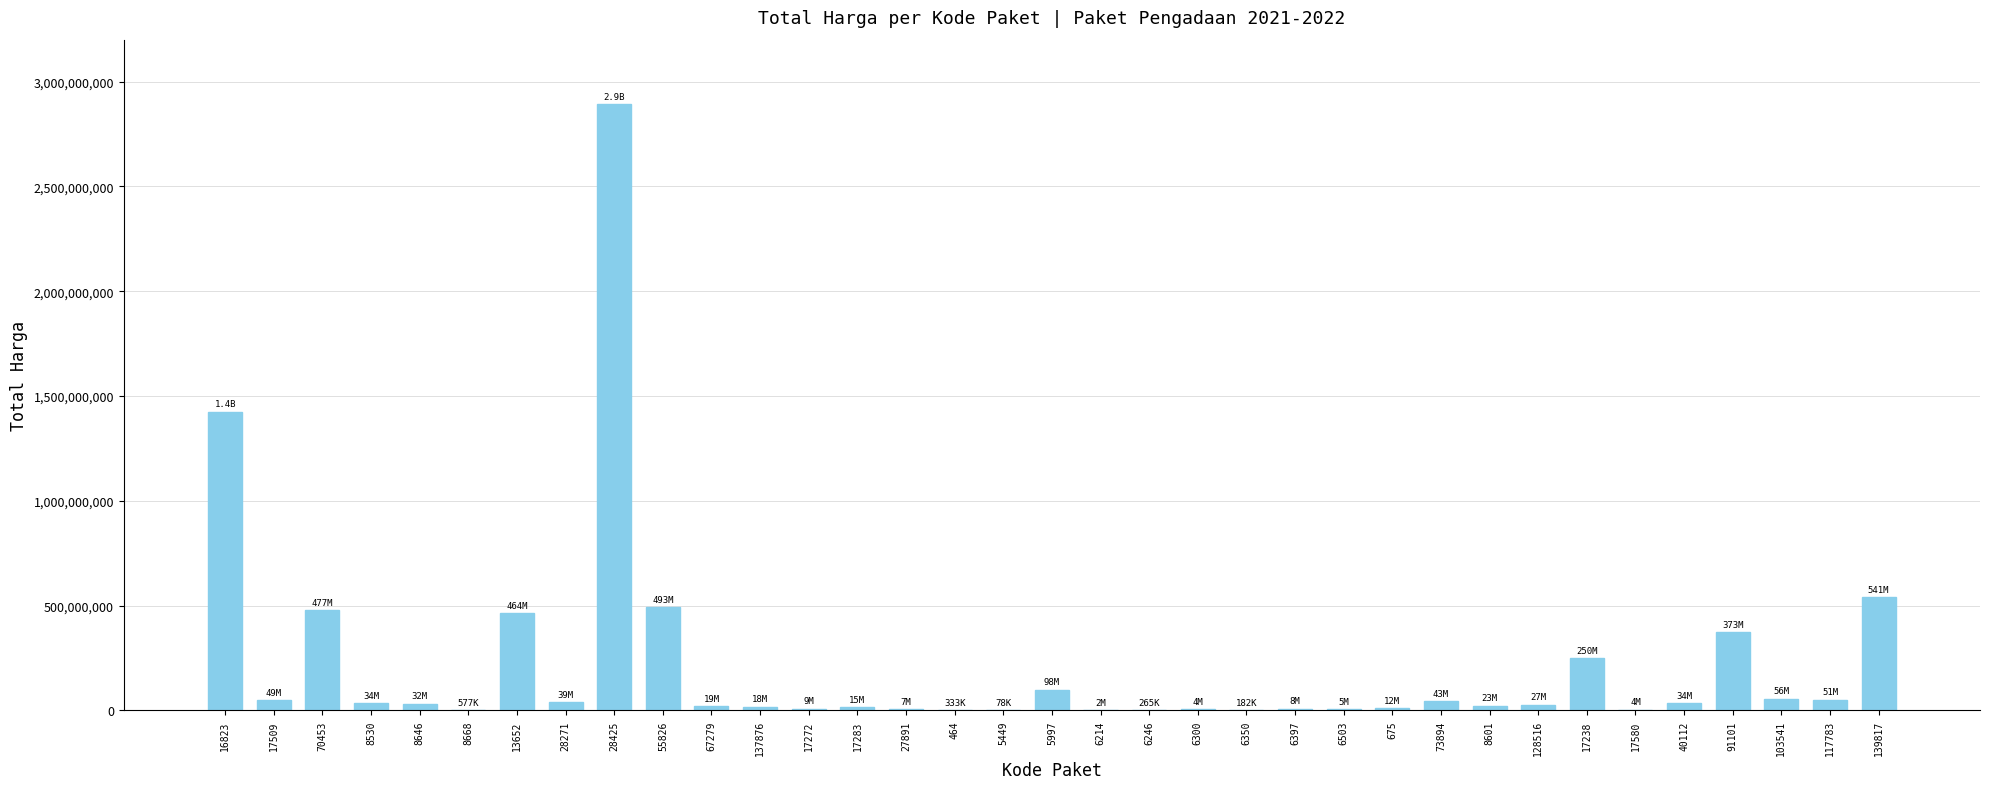

How many data points does each series have?

35